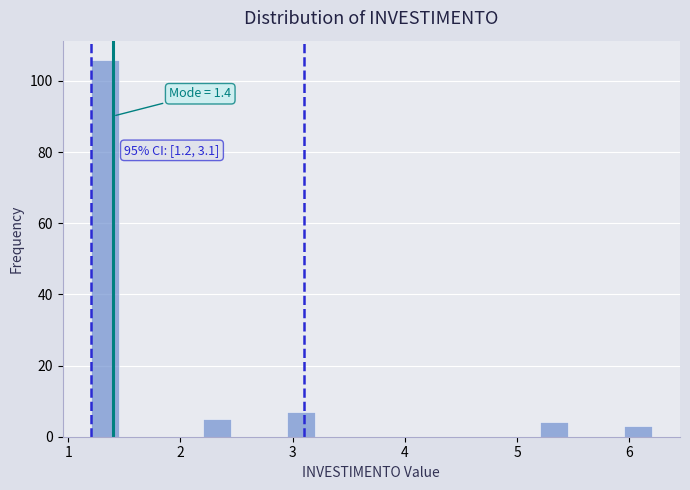

Around what value on the x-axis is the tallest bar? Give the approximate position of its centre, as read against the axis.

1.3